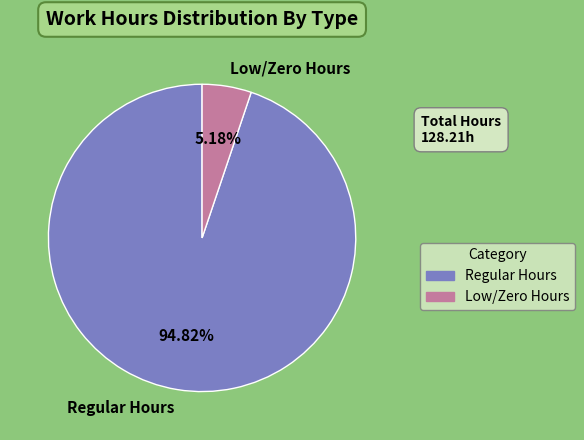

What is the largest slice in the pie chart?

Regular Hours